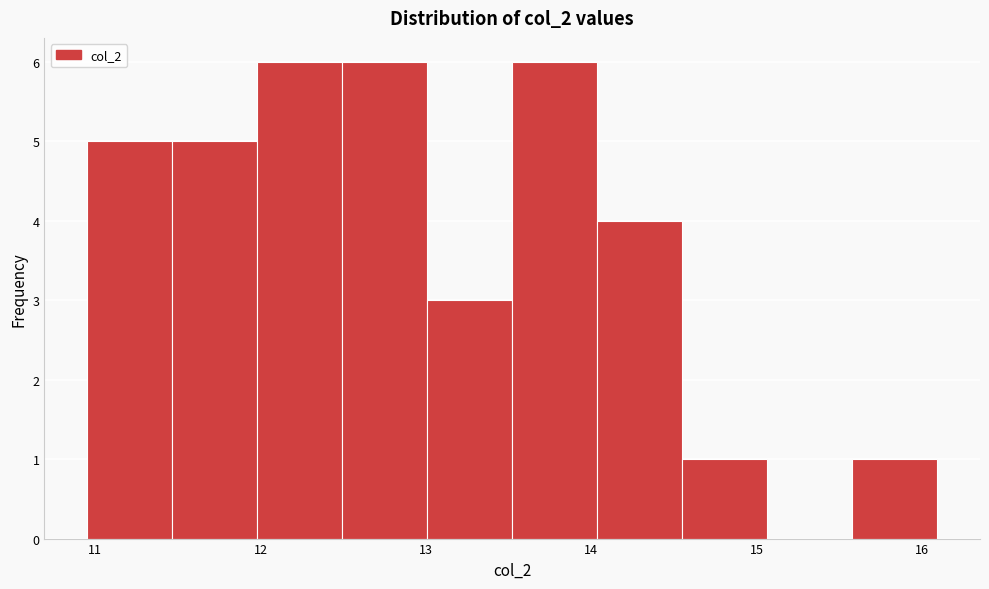

What is the height of the bar covering 13.0 to 13.5 on the x-axis? Neither the bar edges nor the heights are printed on the chart, so give them approximately, as read against the axes.

3